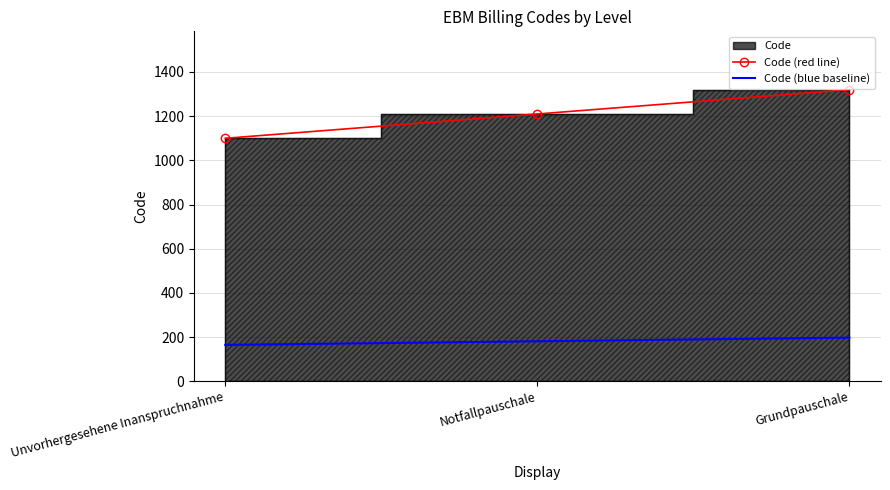

The value of Code (blue baseline) at Grundpauschale is 68.3. True or false?

False